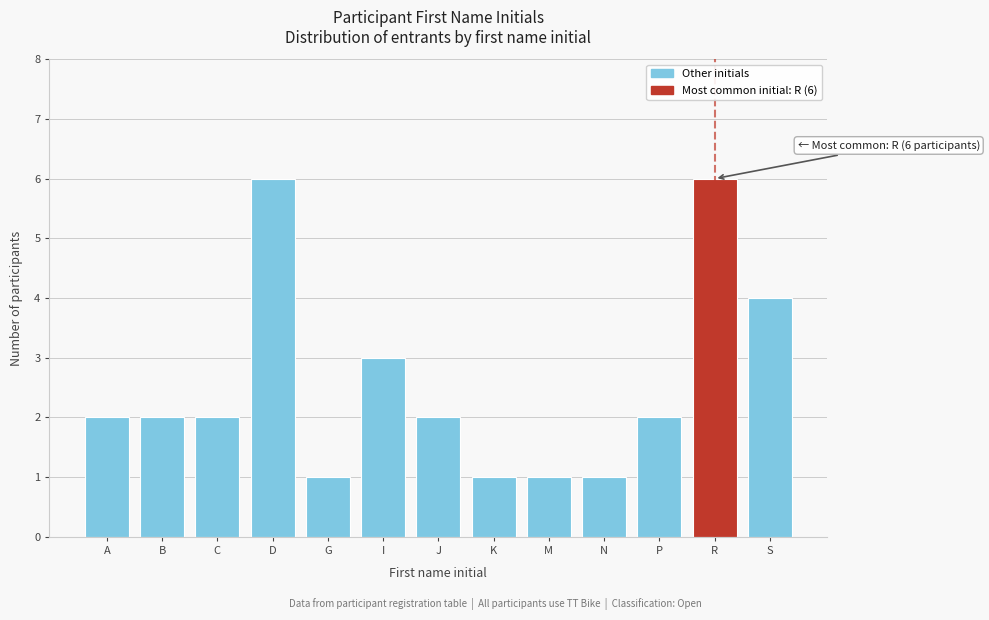

Reading right to left, transcribe all the data shown in this chart.

S=4	R=6	P=2	N=1	M=1	K=1	J=2	I=3	G=1	D=6	C=2	B=2	A=2